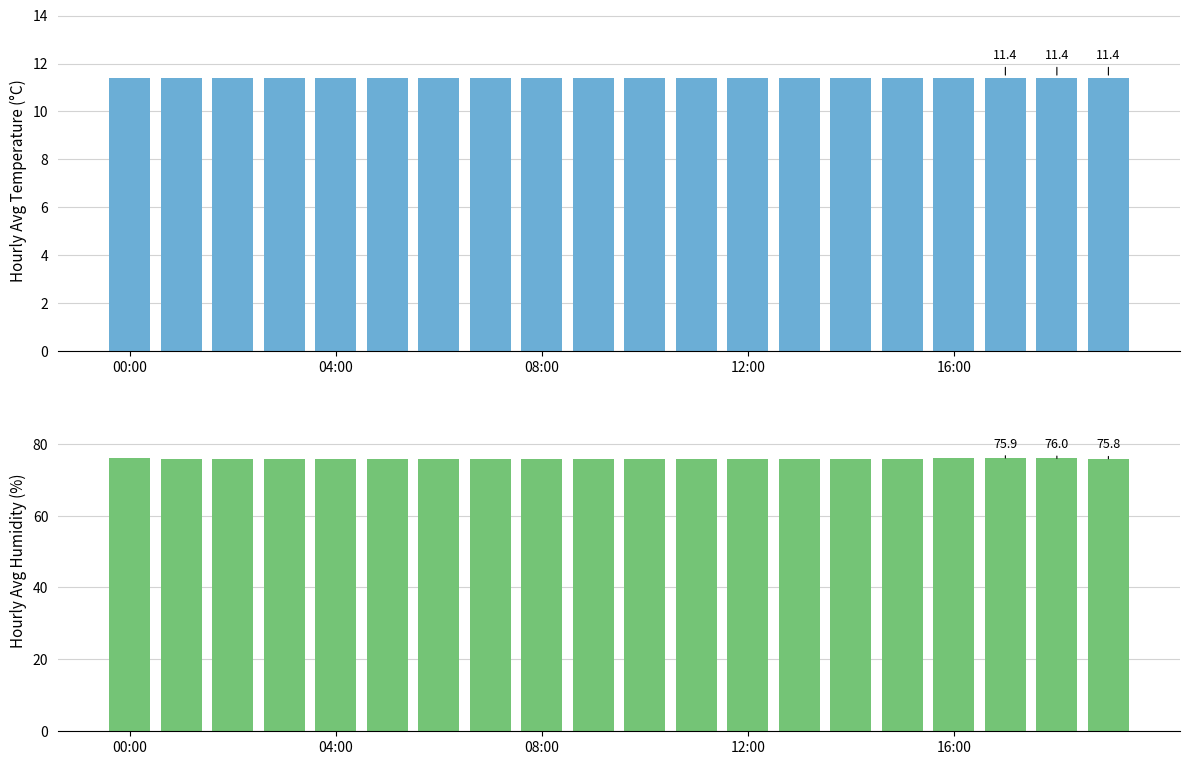

At which category does the chart reach its minimum across all series?

00:00